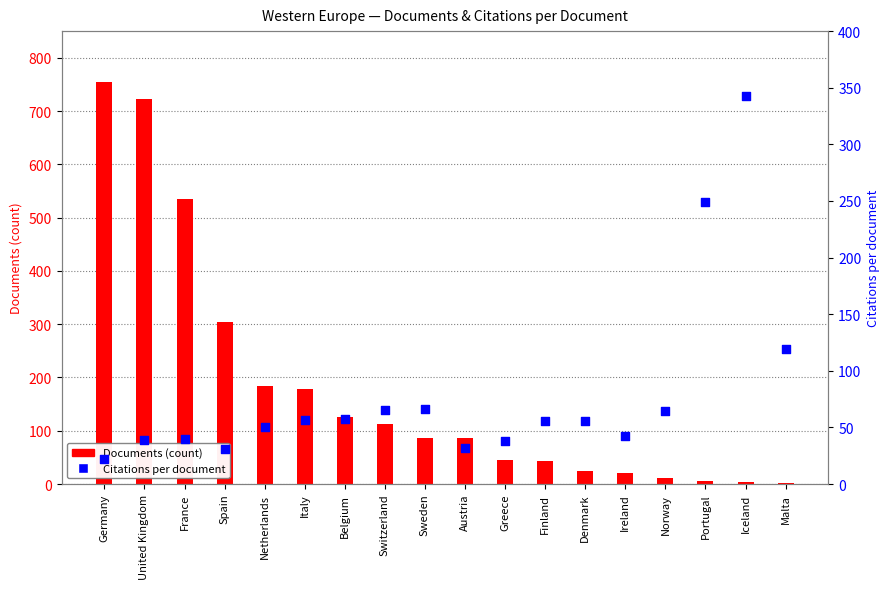

Which series contains the highest Y value?

Documents (count)